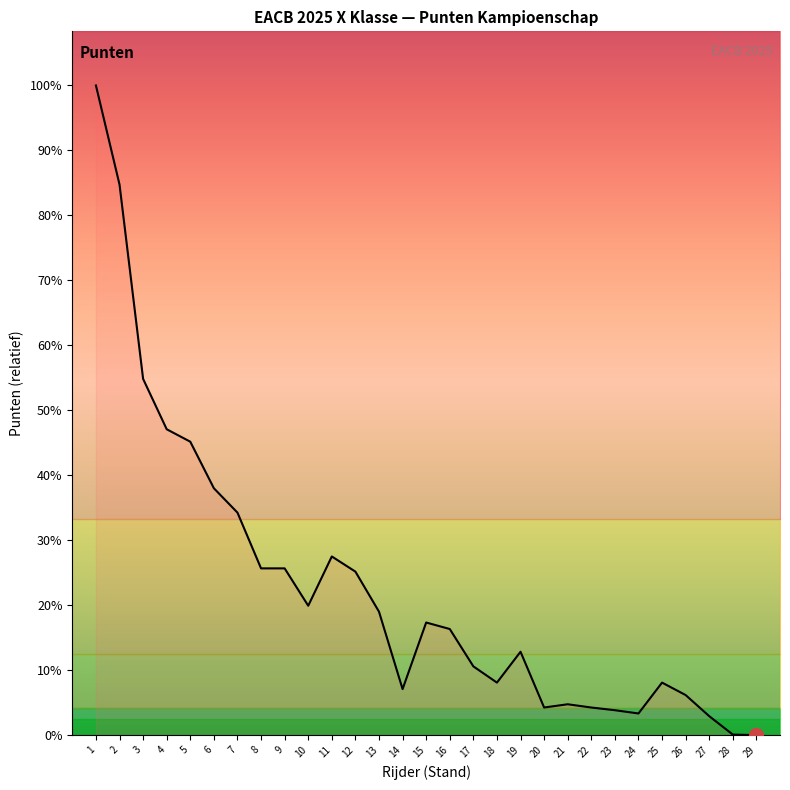

Read the value at 18.

97